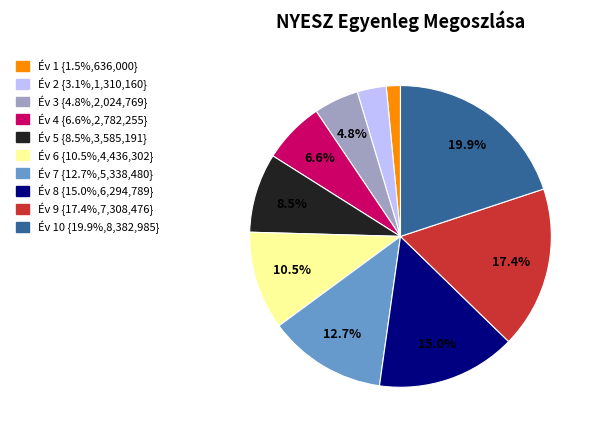

How many segments does this pie chart have?

10